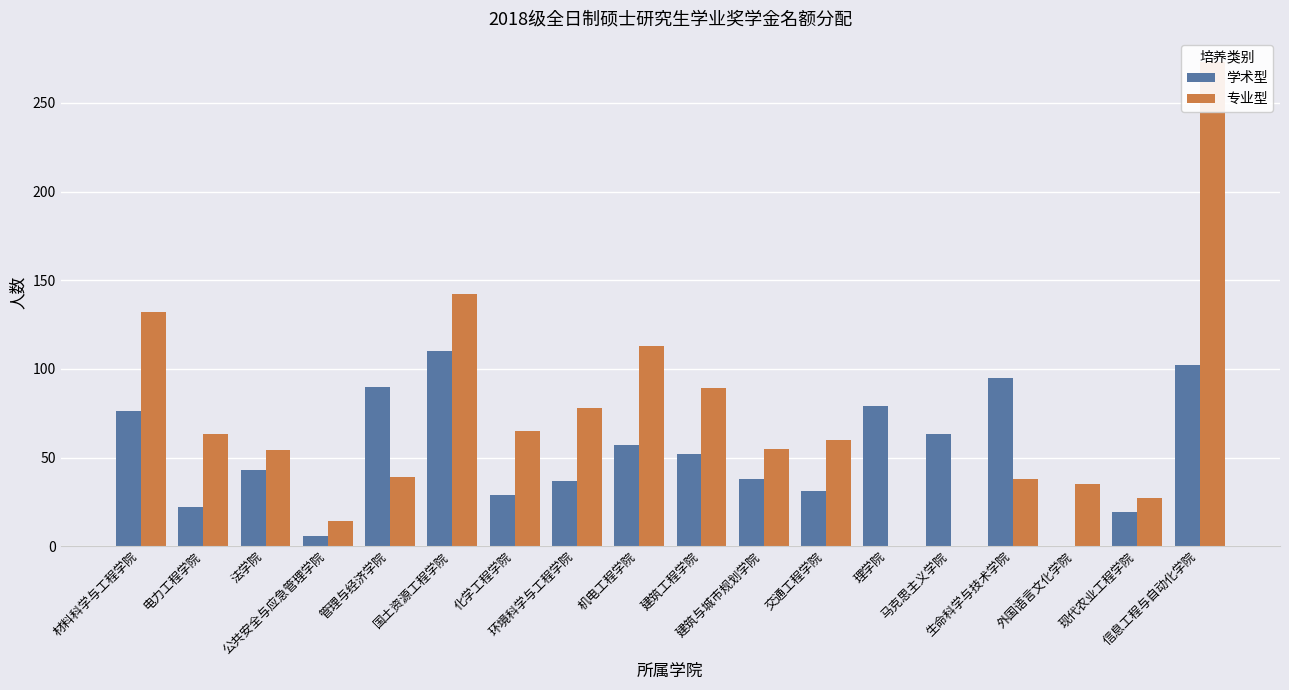

What is the label of the 9th bar from the left?

机电工程学院